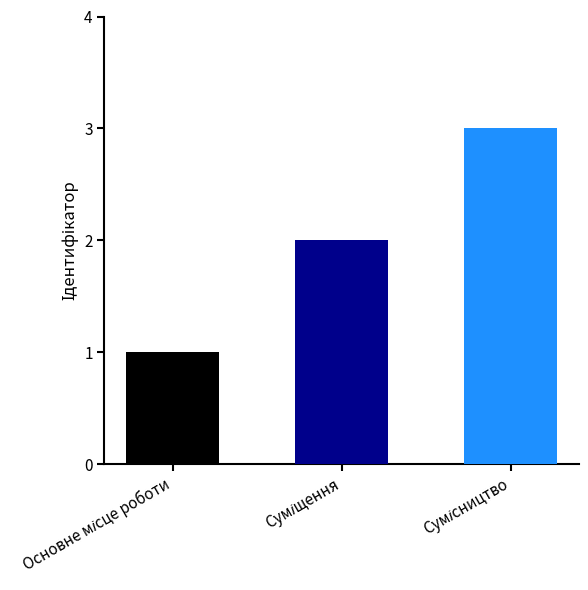

How many data points are less than 2?

1